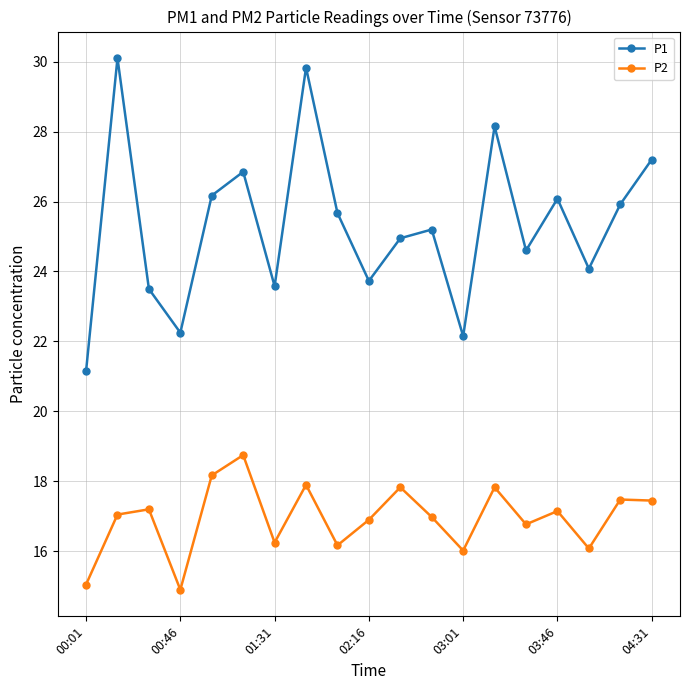

Which series has the largest total across all categories?

P1